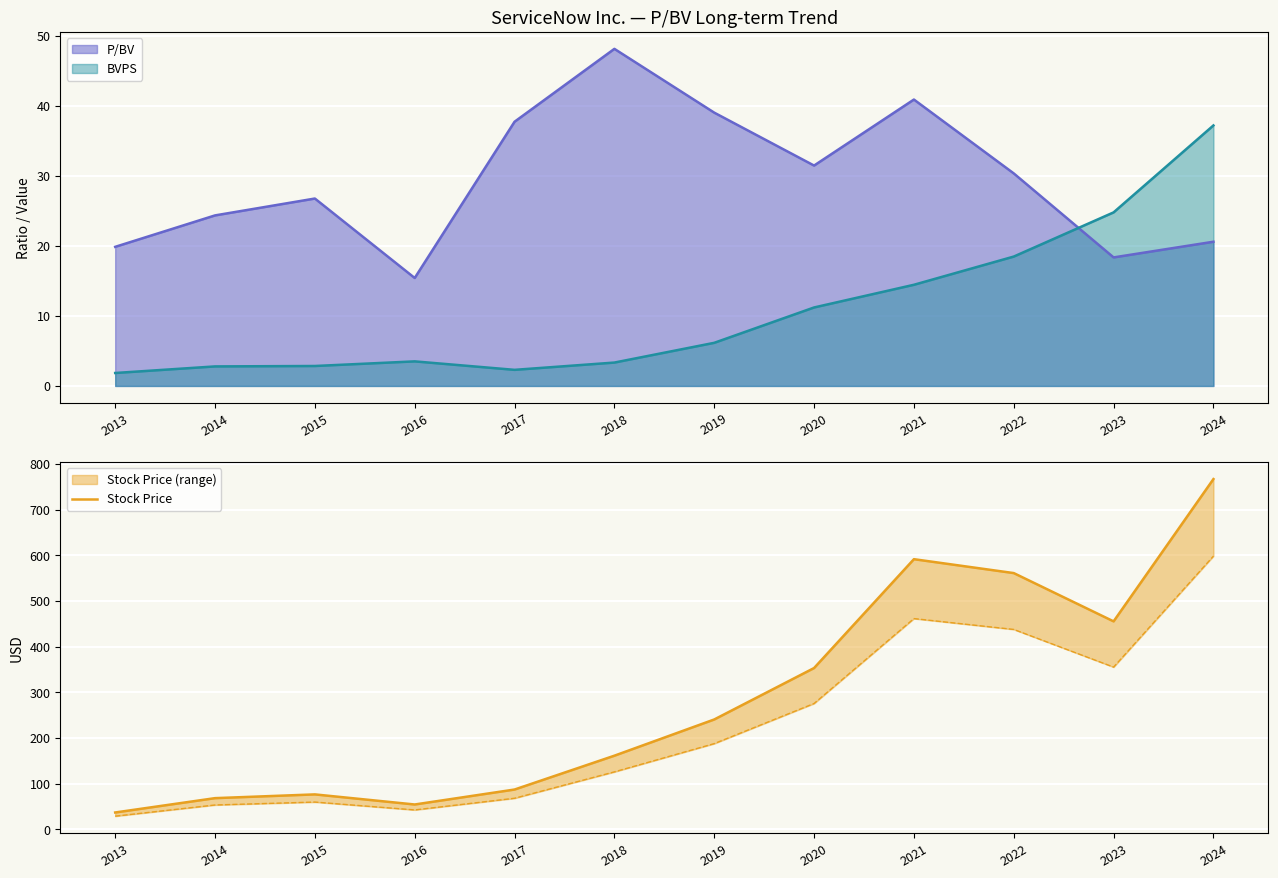

At which label does the data first exceed 240?

2019